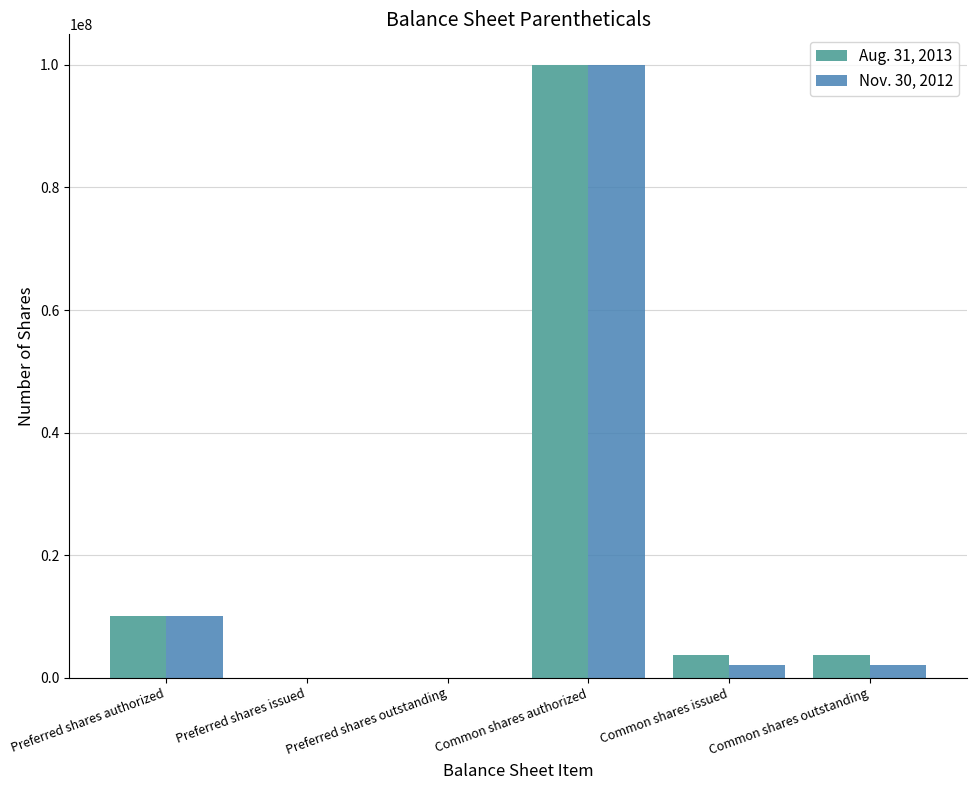

What is the greatest value displayed?

100000000